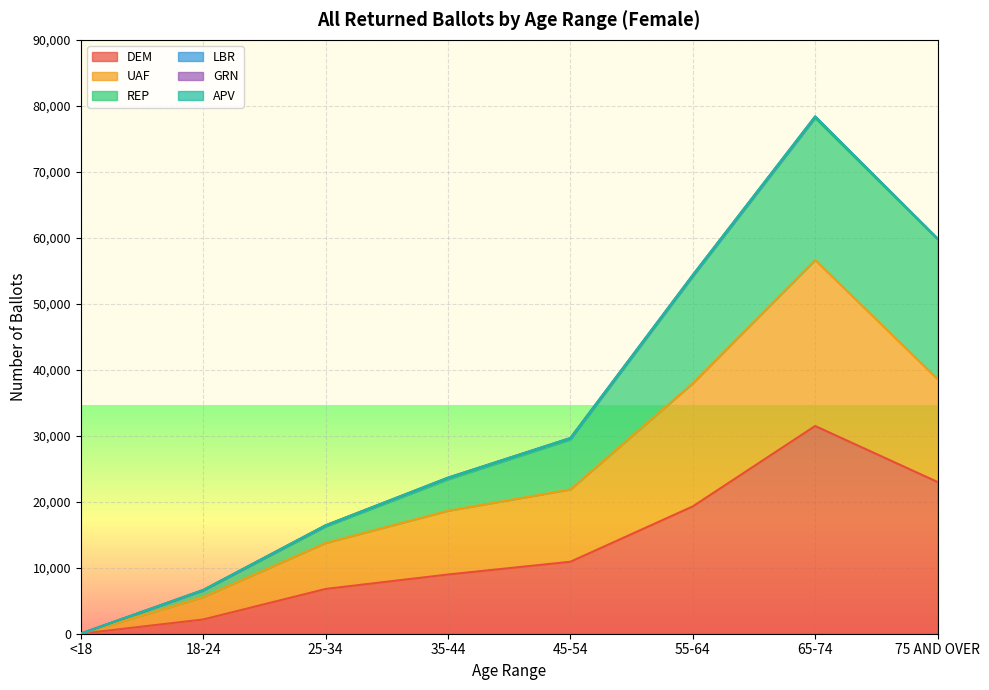

At which category is the sum across all series the highest?

65-74